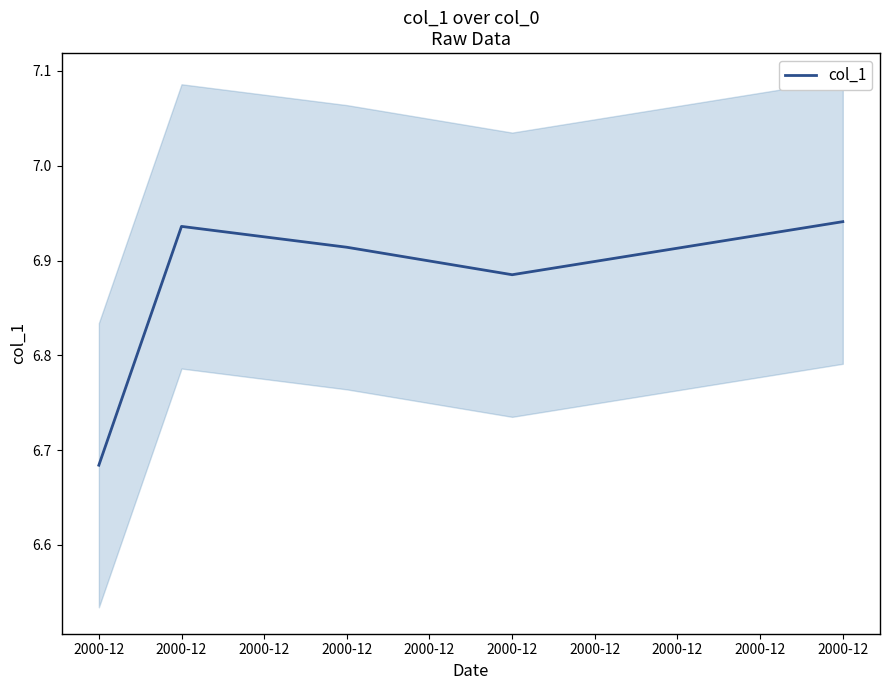

At which category does the chart reach its peak across all series?

2000-12